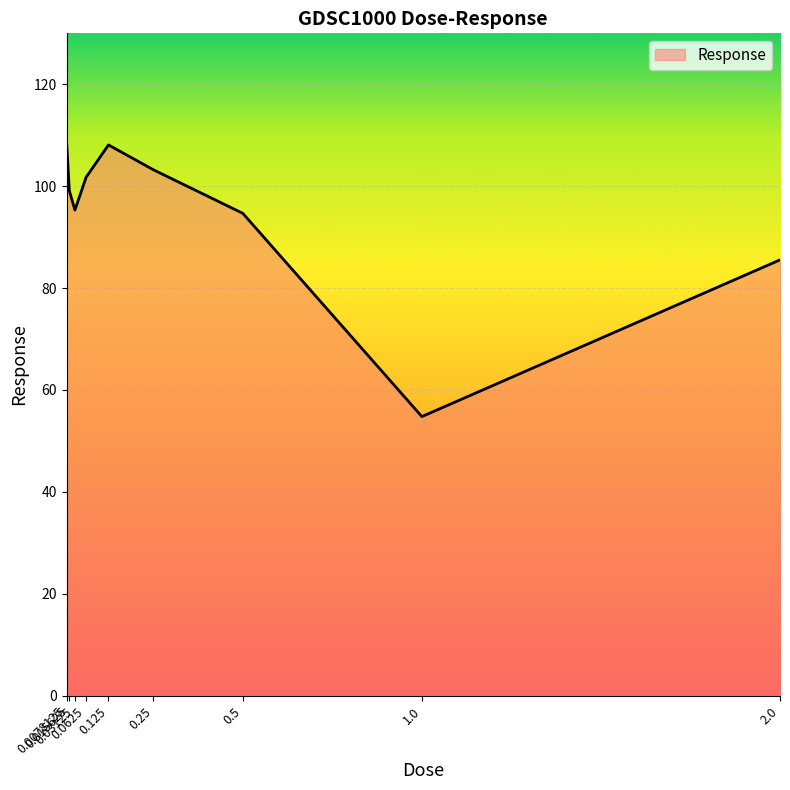

What position from the right is 0.0078125?

9